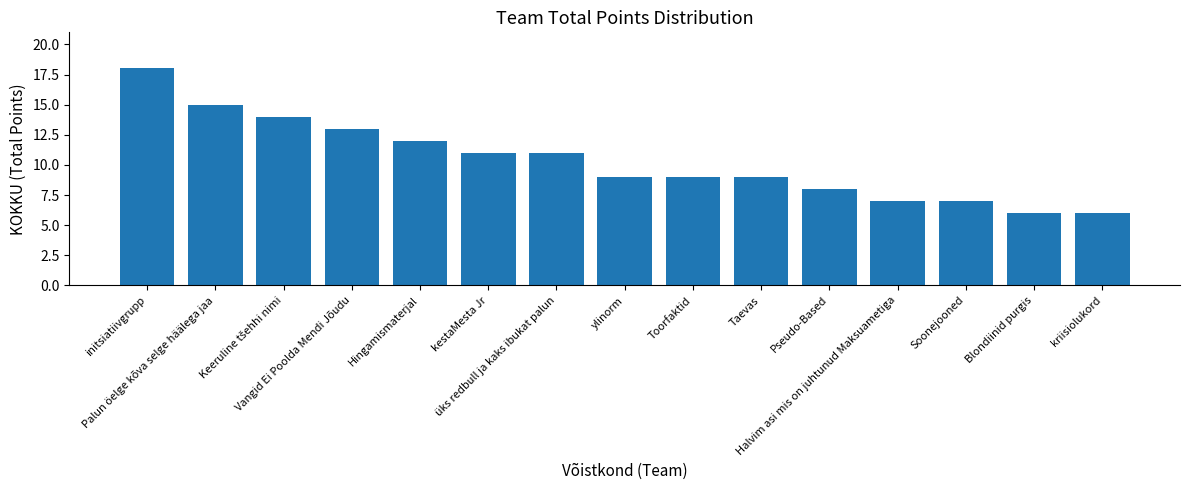

Is it true that the value at Toorfaktid is 16?

False